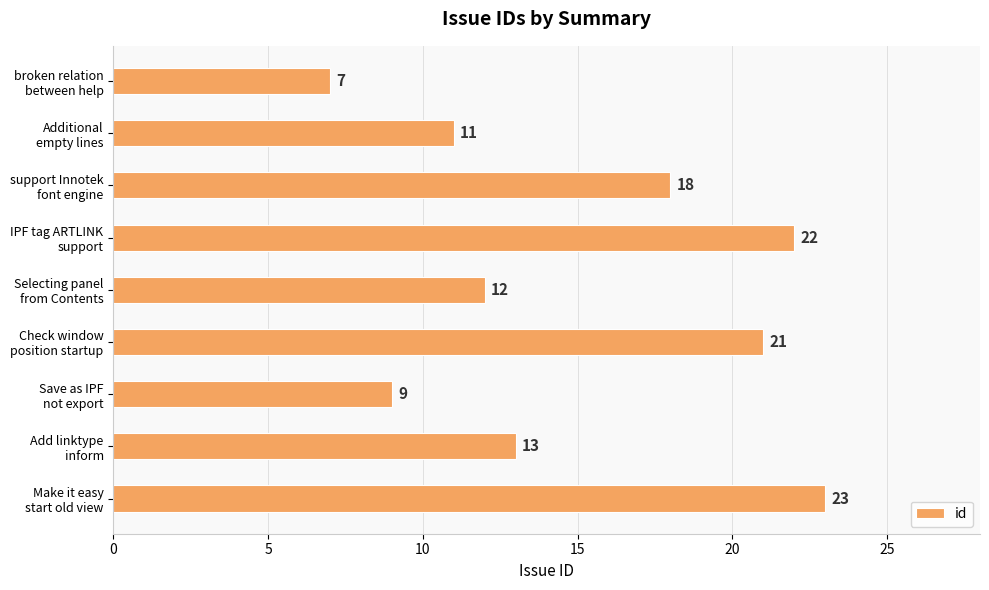

What is the greatest value displayed?

23